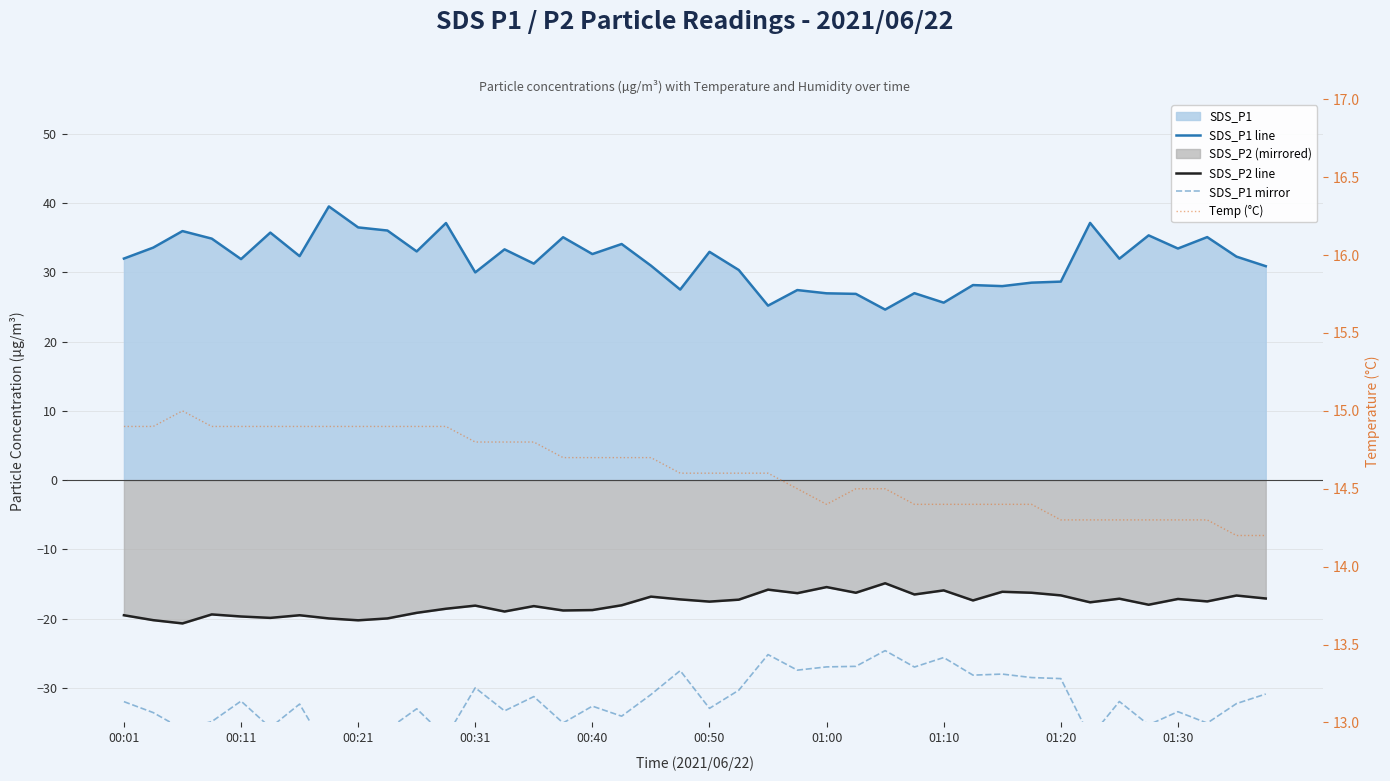

True or false: SDS_P1 mirror has more than 0 points higher than both neighbors.

True